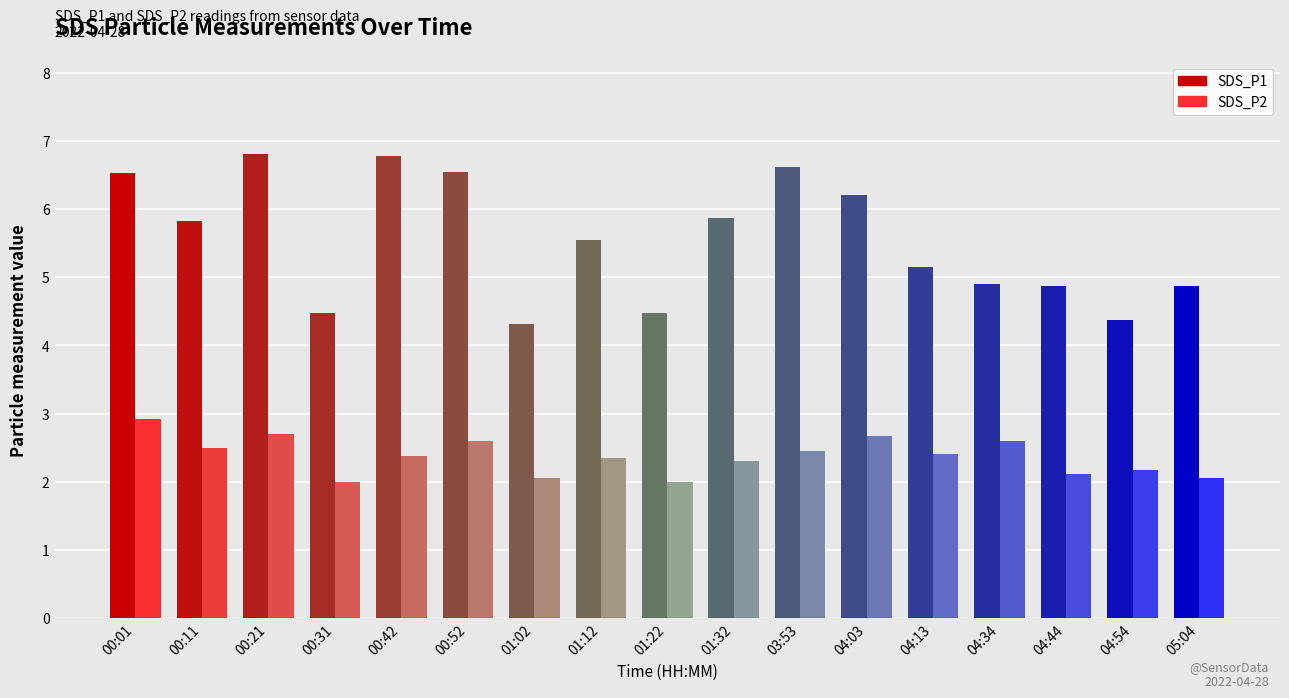

Between 04:13 and 05:04, which series saw the biggest shift?

SDS_P2